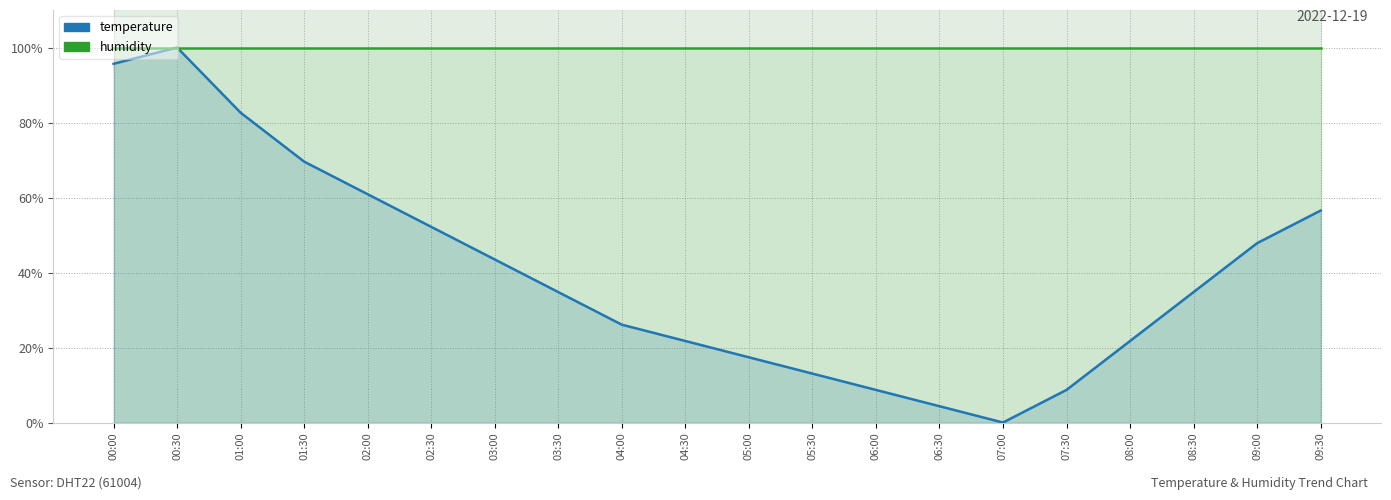

What is the spread (max minus min) of values at 00:30?

0.1